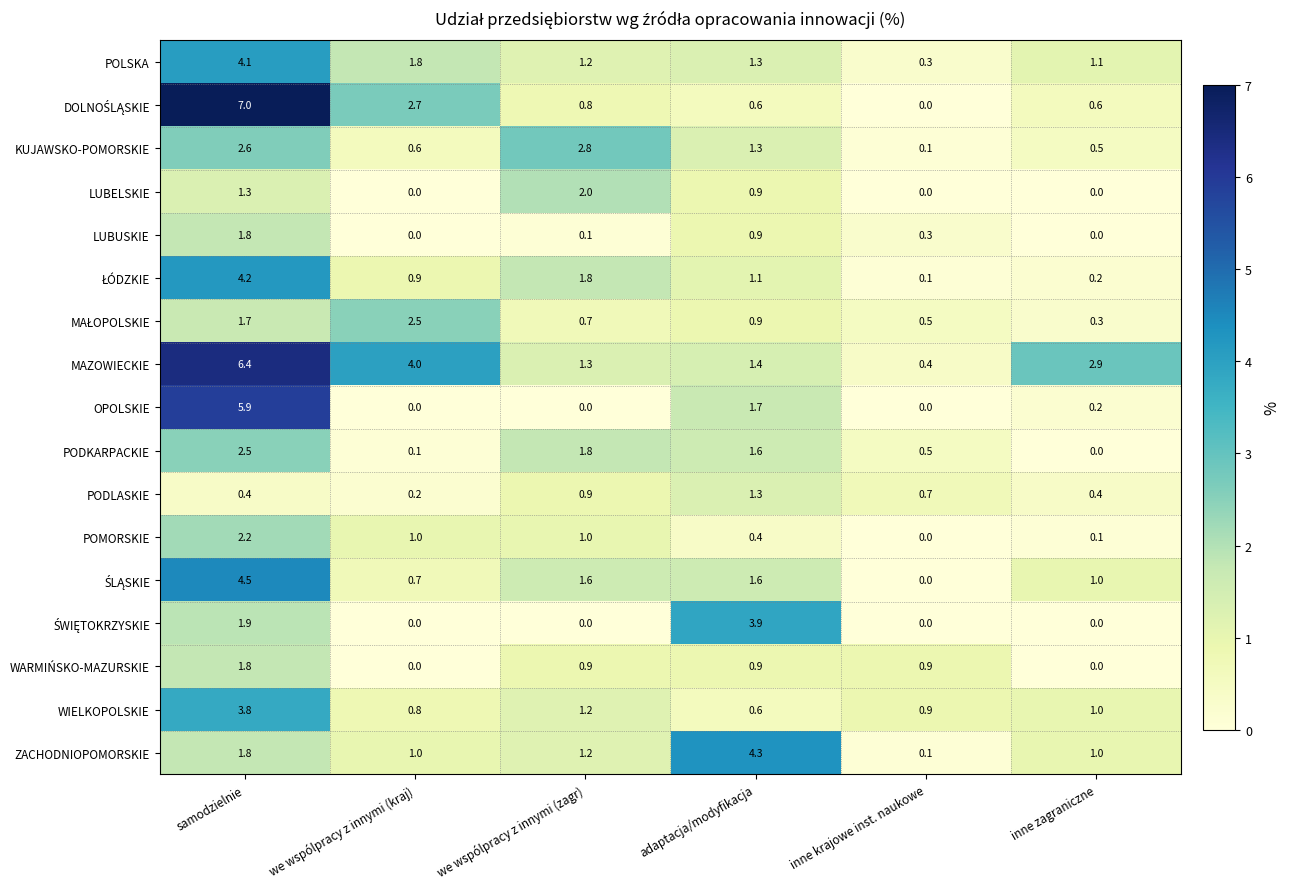

How many data points in PODKARPACKIE are less than 1?

3